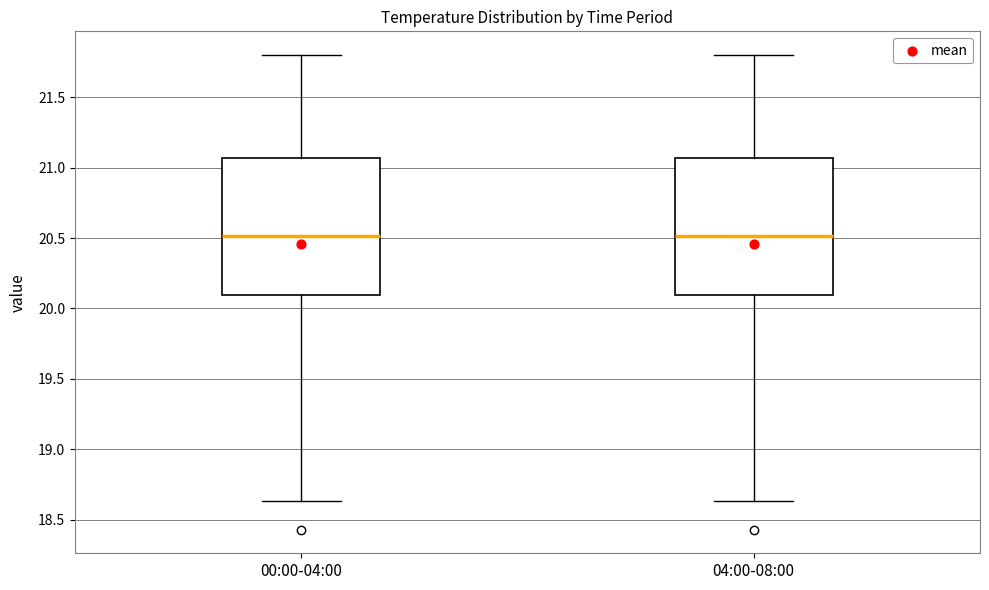

Where does the median line of the box for 04:00-08:00 sit on the y-axis? The values are not printed on the chart, so give them approximately, as read against the axis.

20.50